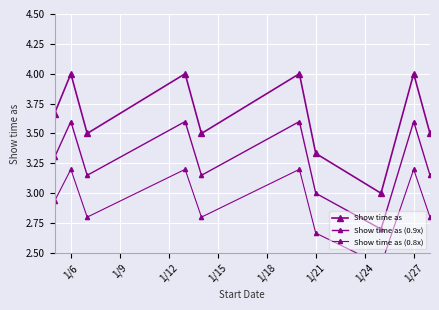

True or false: Show time as (0.8x) has a value of 0.9 at 1/21.

False